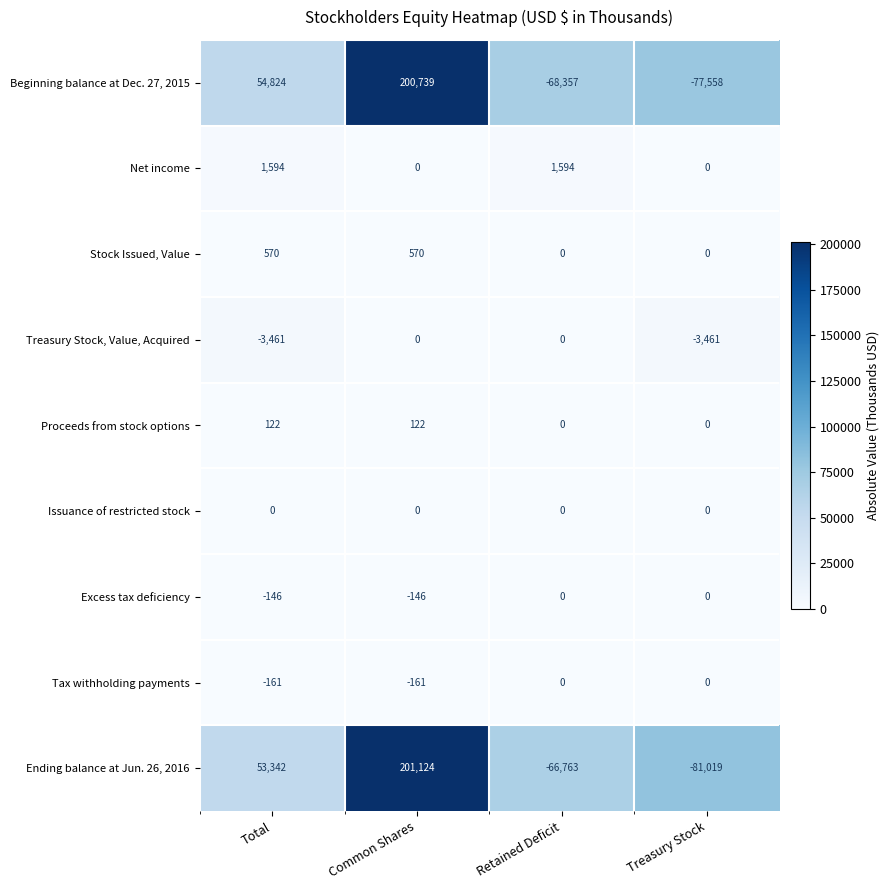

Which series changed the most between Common Shares and Treasury Stock?

Ending balance at Jun. 26, 2016